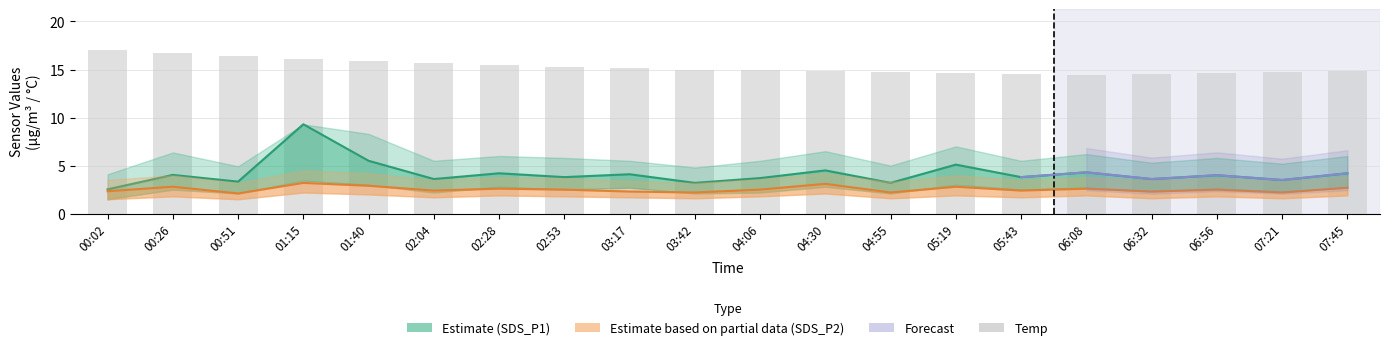

Which category has the lowest value in the SDS_P2 (Partial) series?

00:51